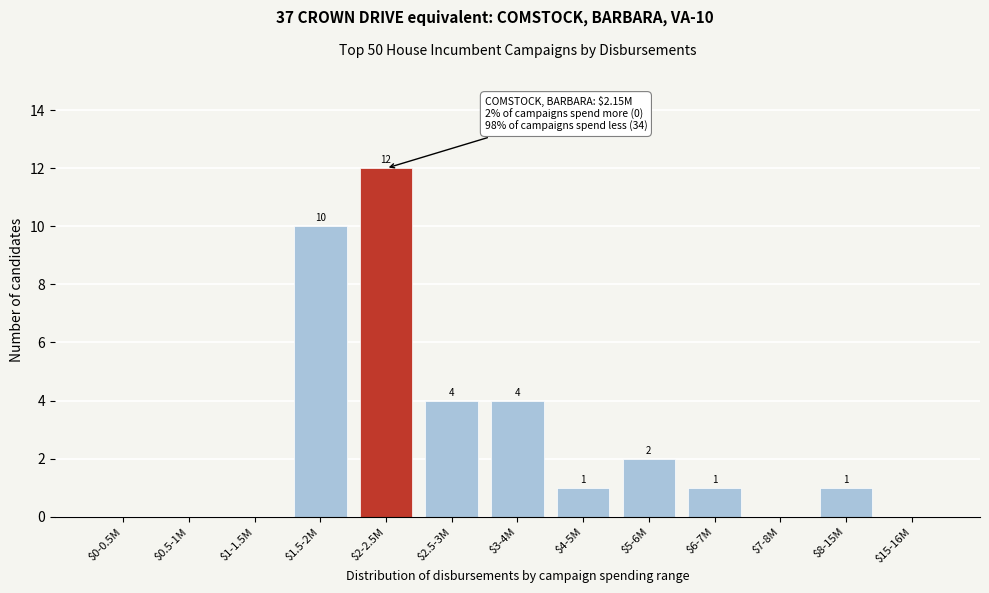

The value at $2-2.5M is 4. True or false?

False